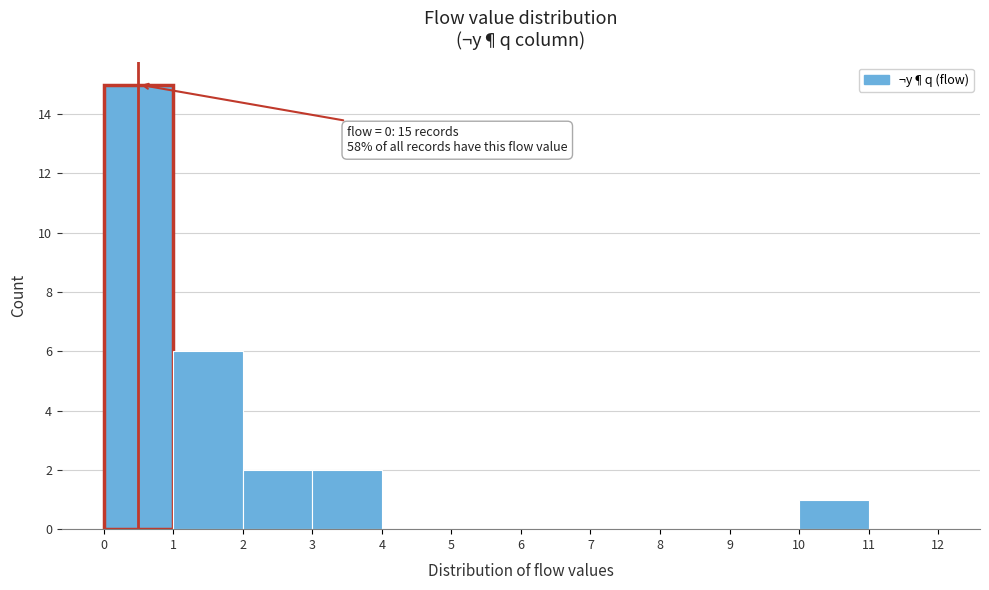

Over which range of the x-axis is the bar tallest?

0 to 1